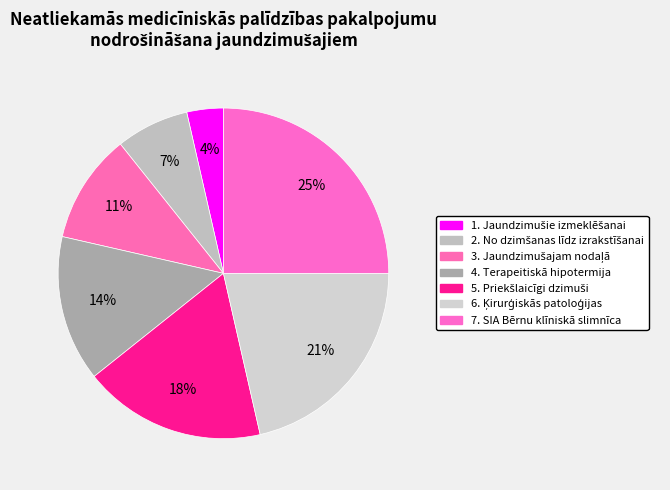

Which slice is the largest?

7